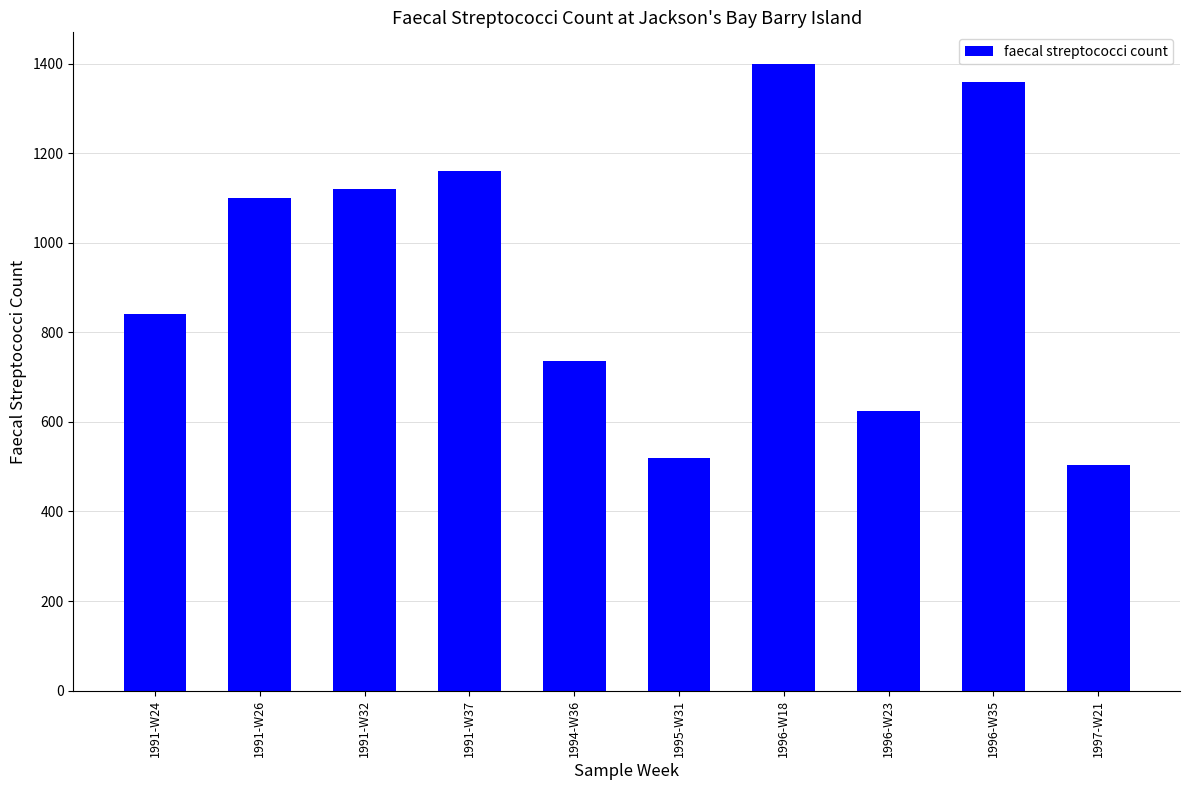

What position from the left is 1991-W24?

1